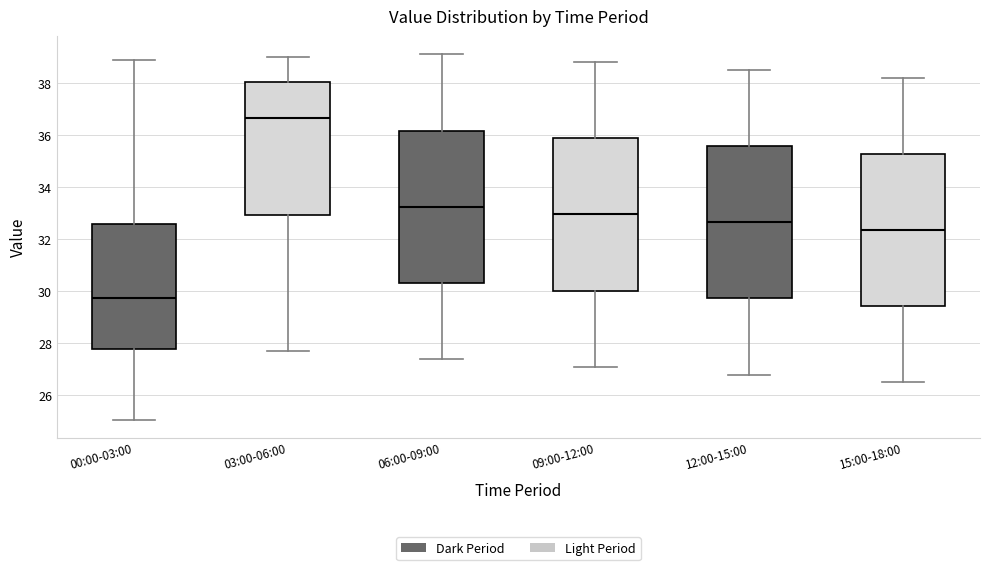

Reading left to right, transcribe this box plot: for each box, give where its median line is, the range the box spans, and where its two whiskers end, as read against the y-axis. The values are not printed on the chart, so give them approximately, as read against the axis.

00:00-03:00: median 29.8, box 27.8 to 32.6, whiskers 25.0 to 39.0
03:00-06:00: median 36.6, box 33.0 to 38.0, whiskers 27.8 to 39.0
06:00-09:00: median 33.2, box 30.4 to 36.2, whiskers 27.4 to 39.2
09:00-12:00: median 33.0, box 30.0 to 35.8, whiskers 27.2 to 38.8
12:00-15:00: median 32.6, box 29.8 to 35.6, whiskers 26.8 to 38.6
15:00-18:00: median 32.4, box 29.4 to 35.2, whiskers 26.6 to 38.2